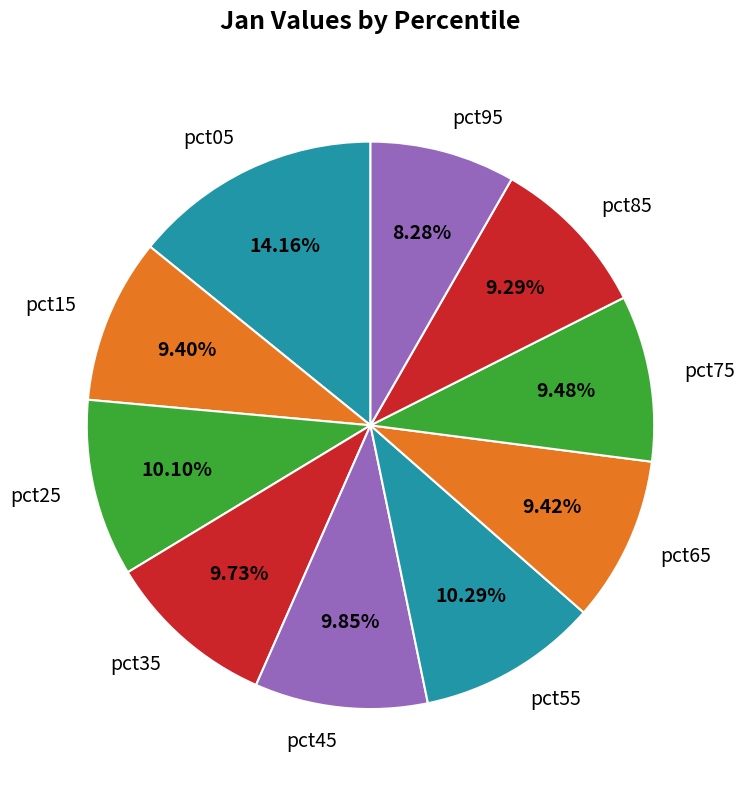

Which slice is the largest?

pct05